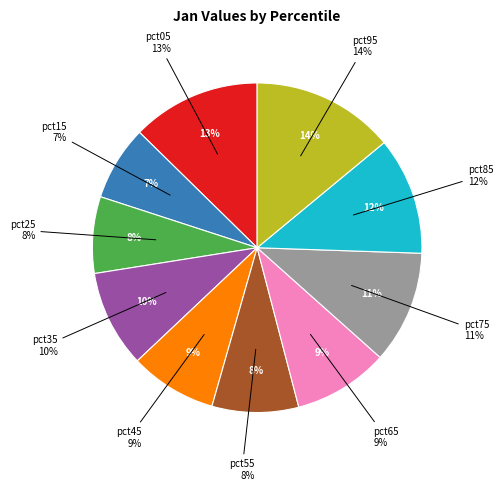

Rank the categories by value from lowest to highest.

pct15, pct25, pct55, pct45, pct65, pct35, pct75, pct85, pct05, pct95